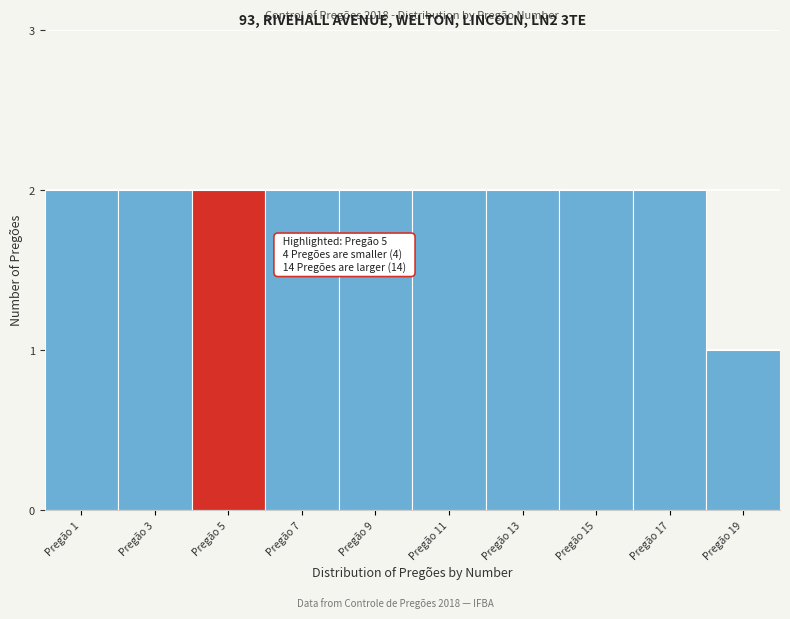

Reading left to right, what are all the values shown in this chart?

2	2	2	2	2	2	2	2	2	1